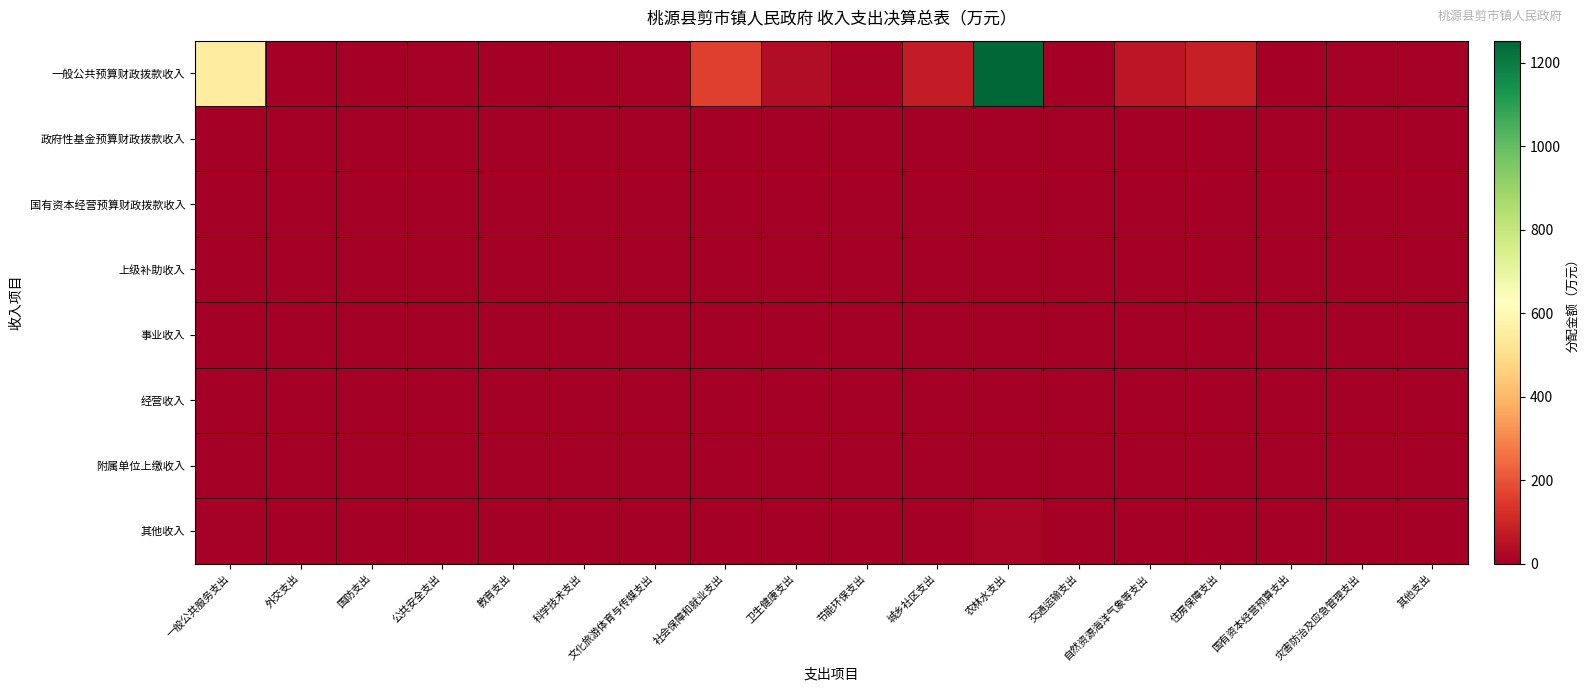

Which series changed the most between 卫生健康支出 and 节能环保支出?

一般公共预算财政拨款收入